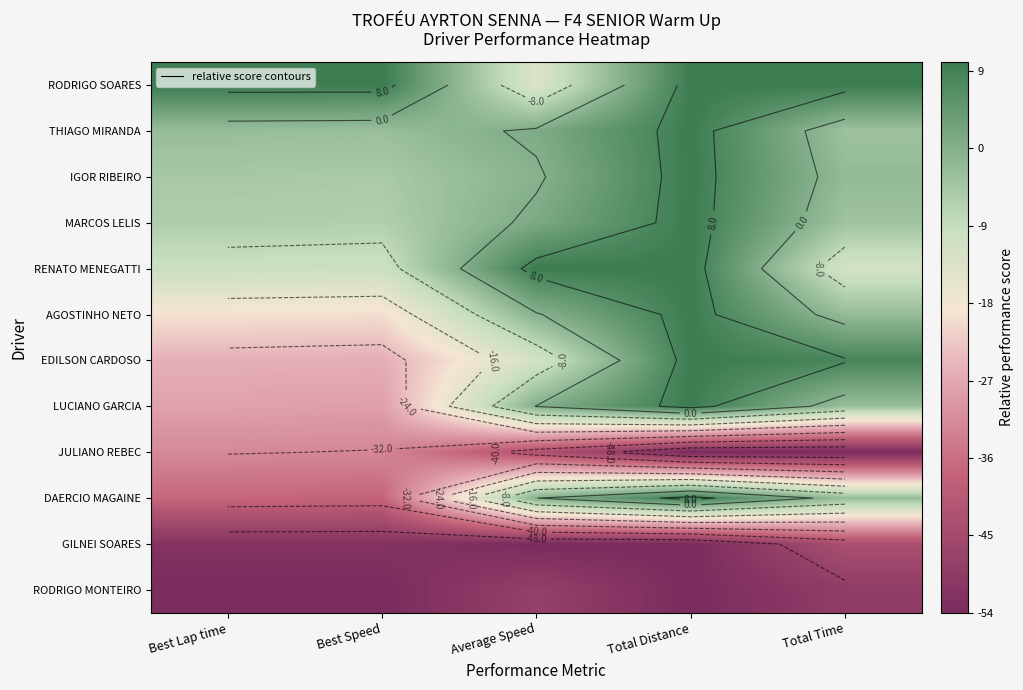

The value of RODRIGO MONTEIRO at Total Distance is -54.0. True or false?

True